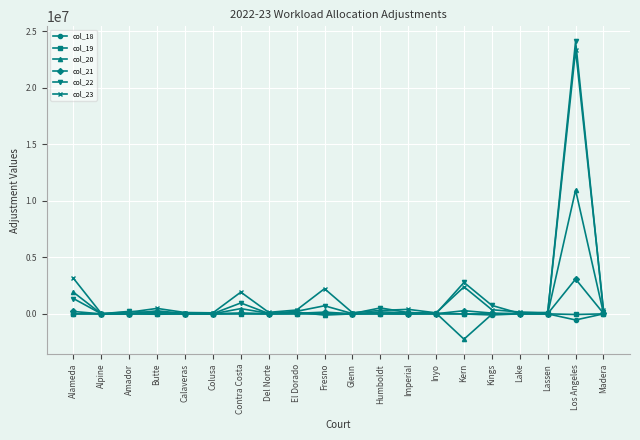

What are all the series names shown in the legend?

col_18, col_19, col_20, col_21, col_22, col_23